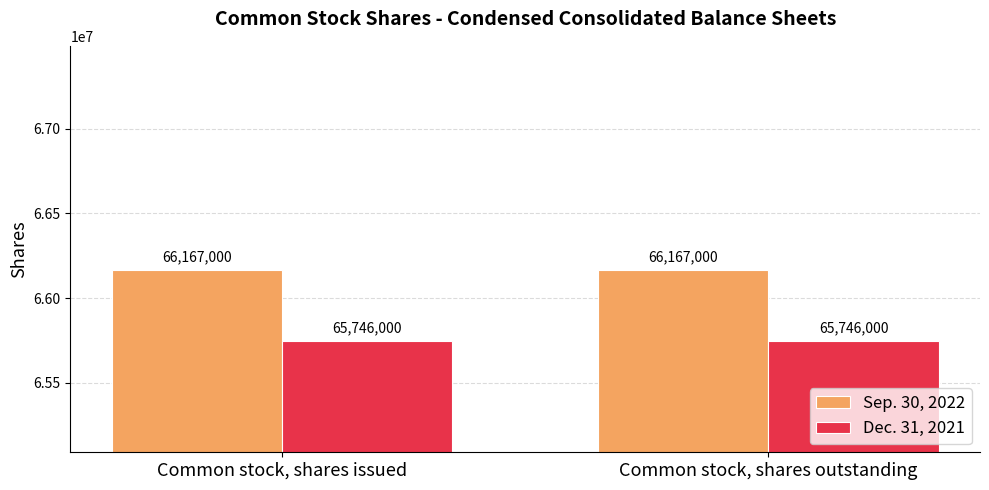

List the series in order of their peak value, highest first.

Sep. 30, 2022, Dec. 31, 2021